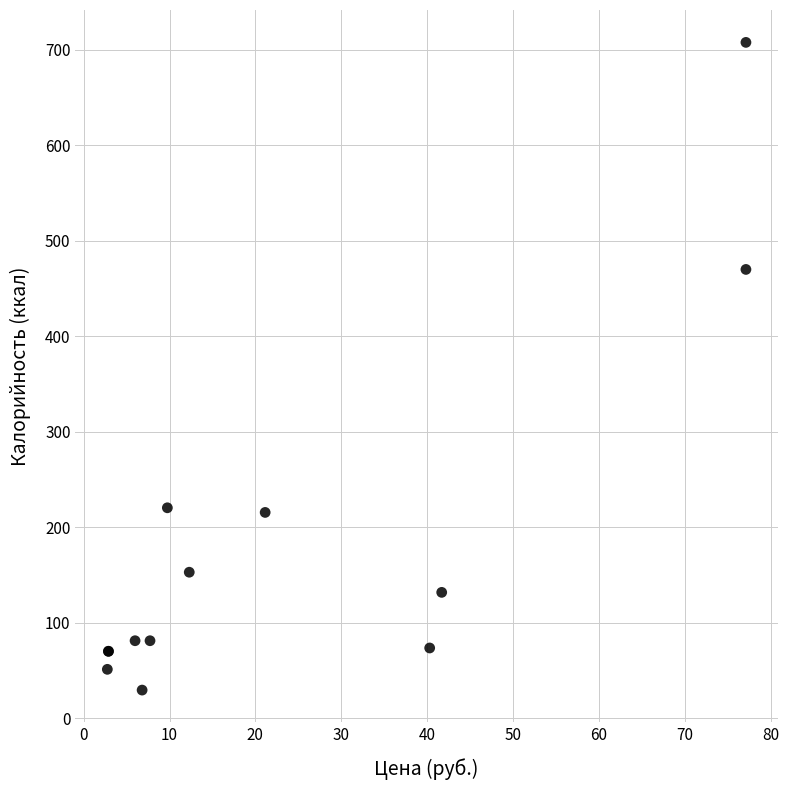

What Y value in the scatter plot is closest to 368?

470.0